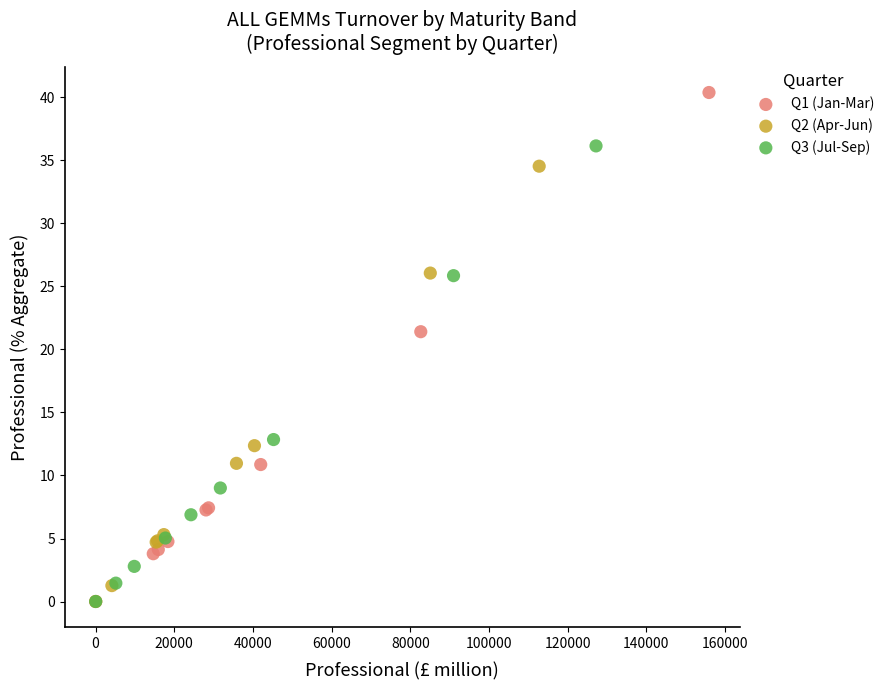

Which series reaches the maximum Y coordinate?

Q1 (Jan-Mar)